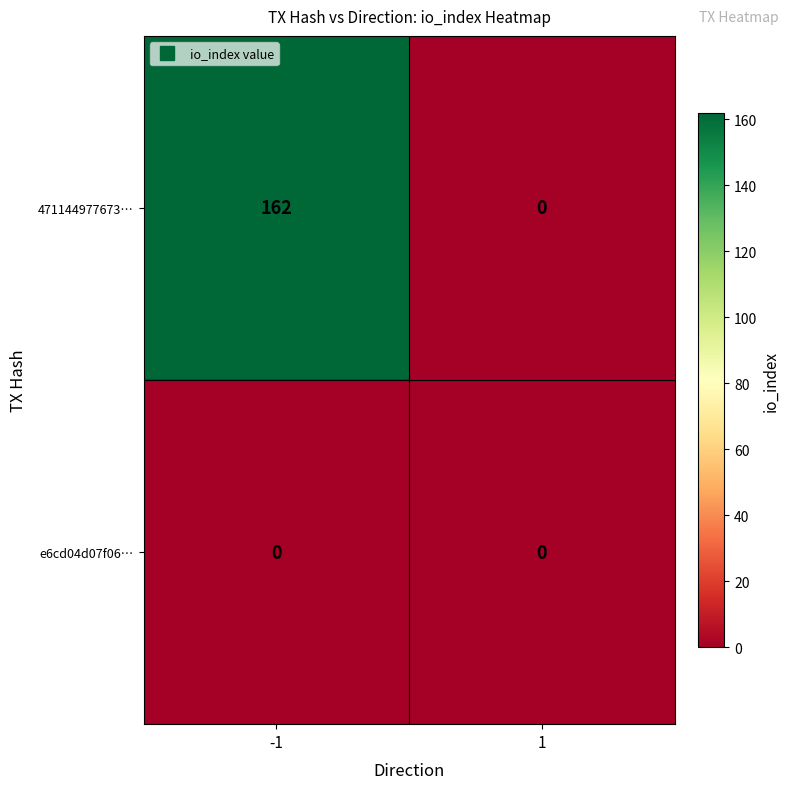

Is it true that e6cd04d07f06… equals 0 at -1?

True